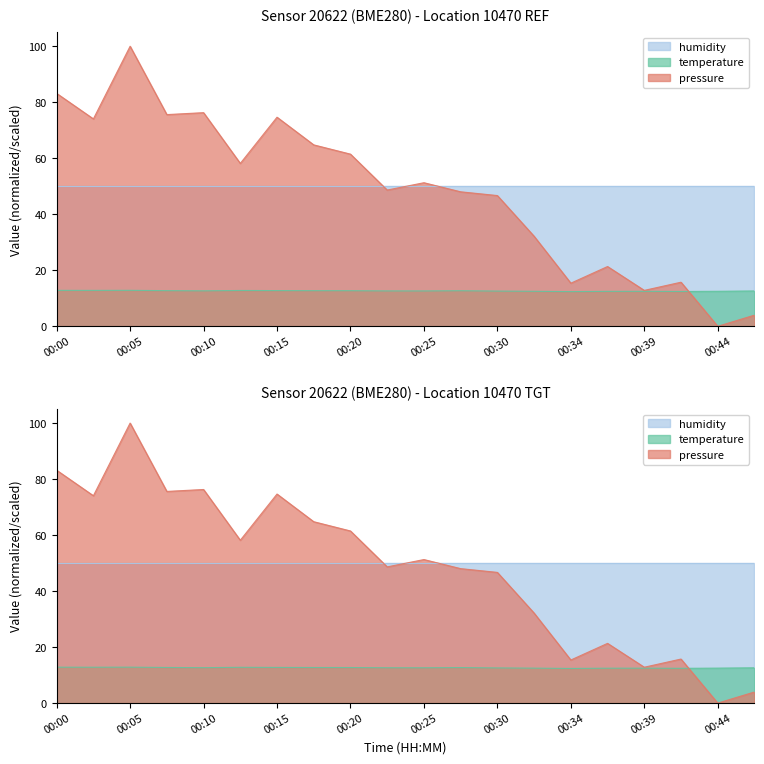

Read the pressure value at 00:17.

64.8